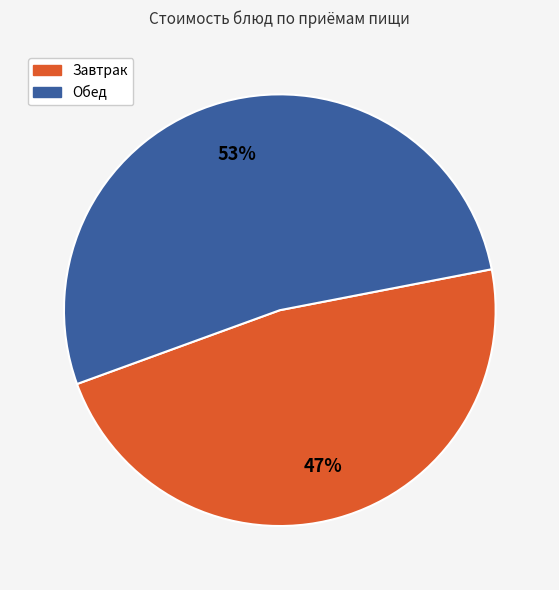

To the nearest percent, what portion does Обед represent?

53%